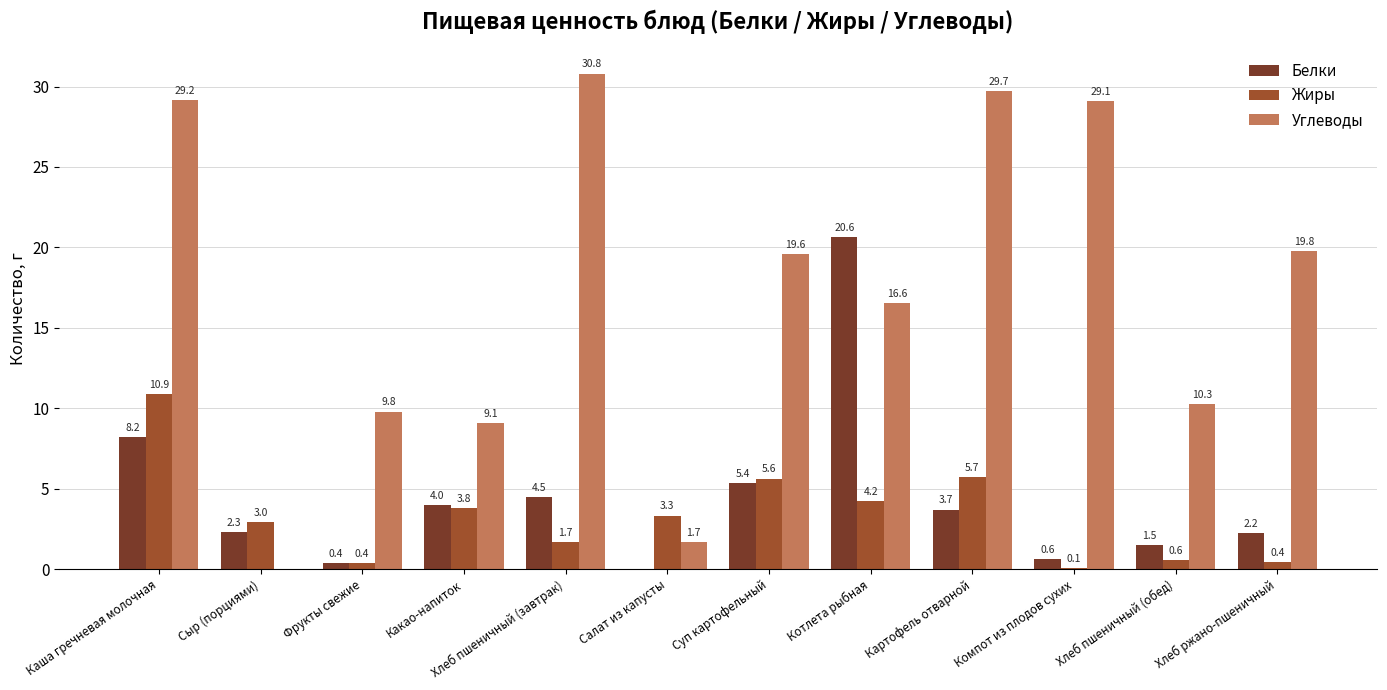

What is the total value across all series at Суп картофельный?

30.6